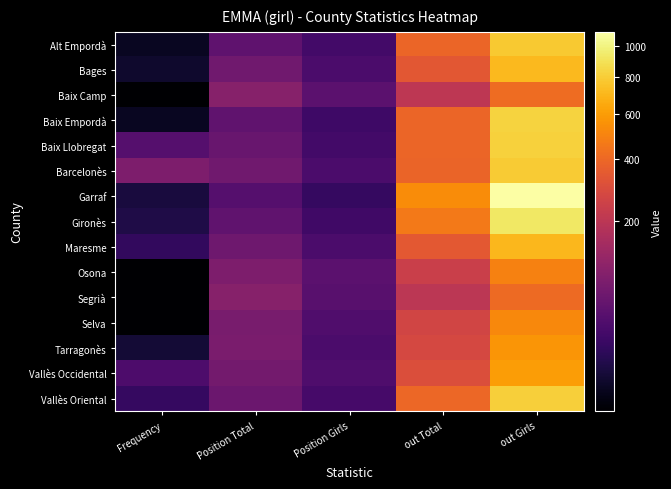

What is the total value across all series at out Girls?

10495